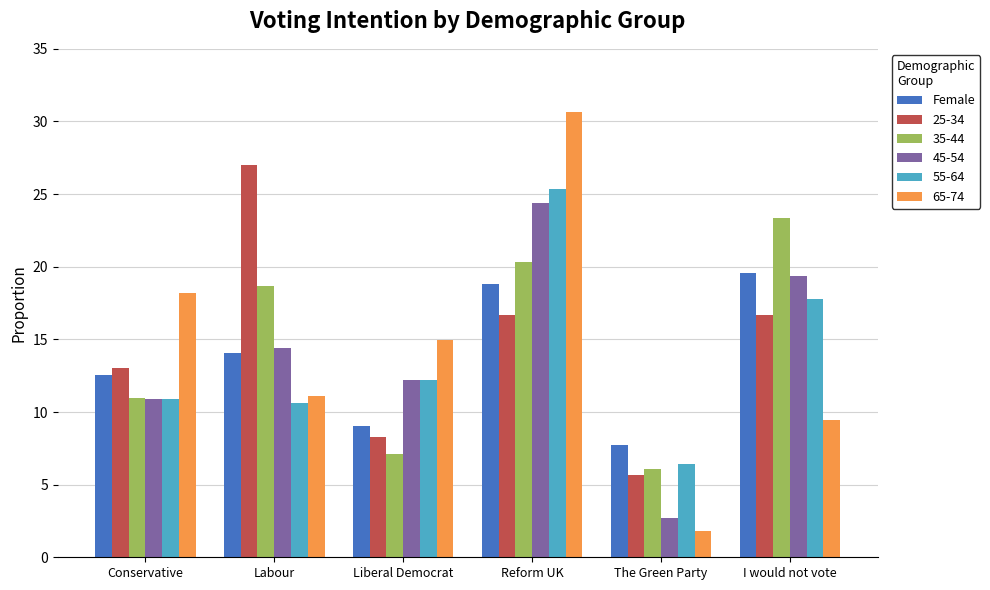

Which series changed the most between Labour and Liberal Democrat?

25-34